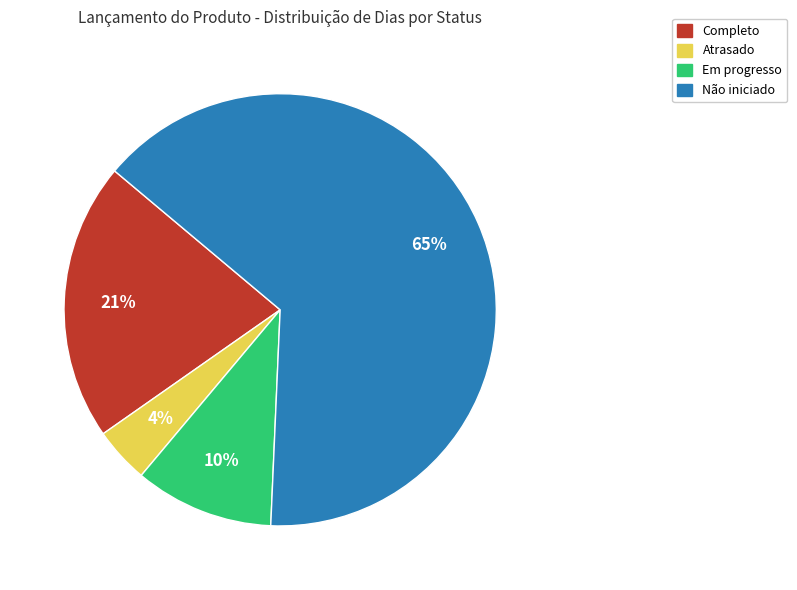

How many slices are in this pie chart?

4